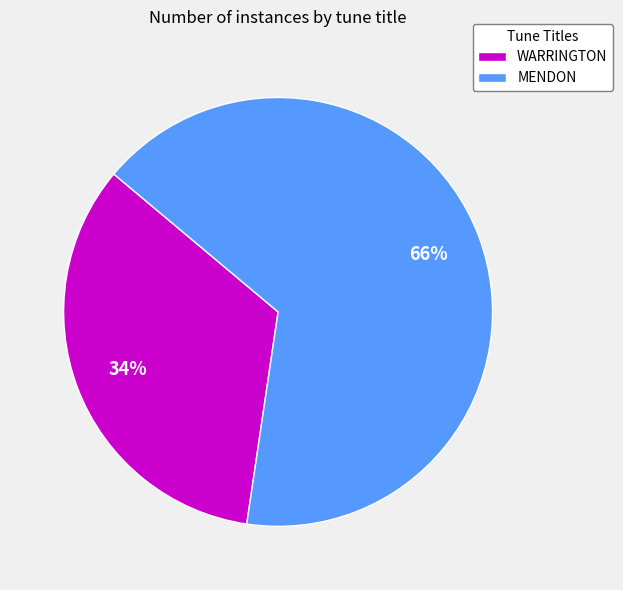

Approximately how many times larger is the value at WARRINGTON compared to MENDON?

0.5